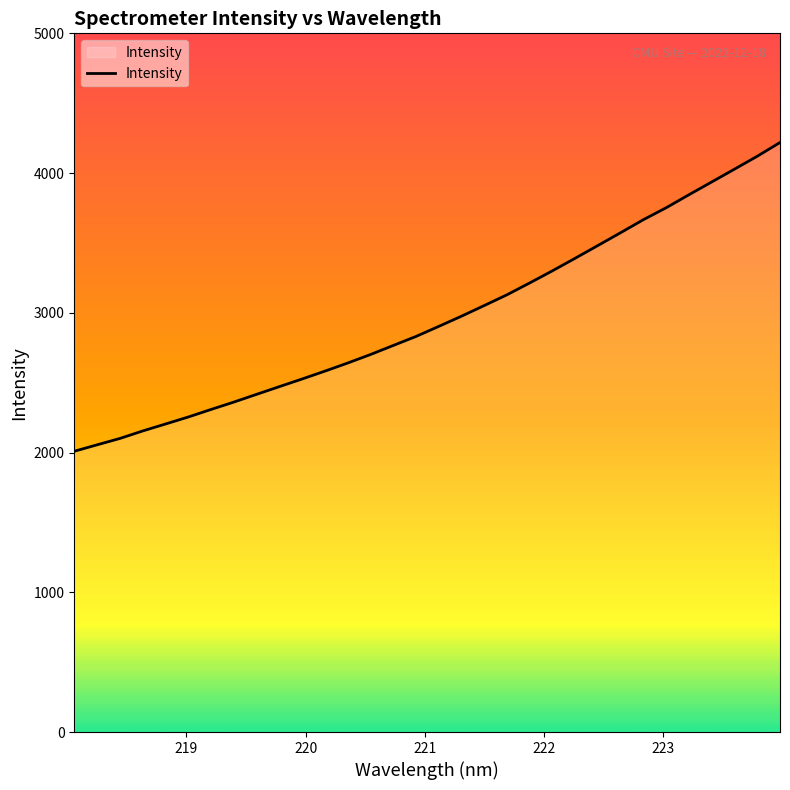

What is the minimum value shown in the chart?

2009.2